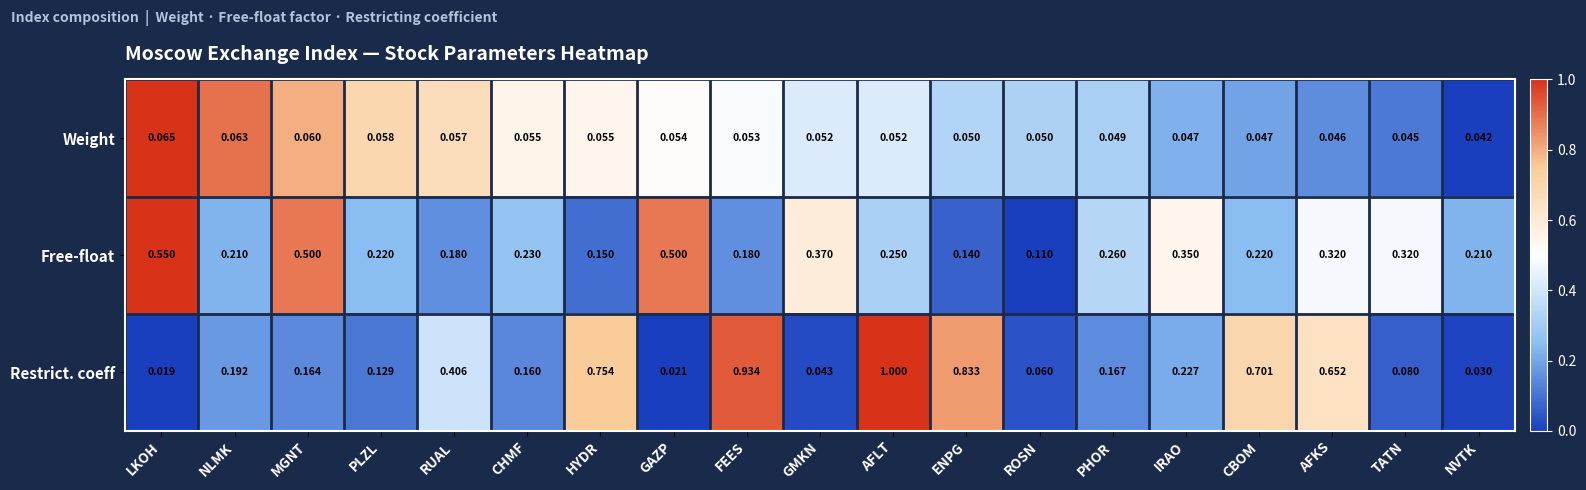

At which category does the chart reach its minimum across all series?

LKOH